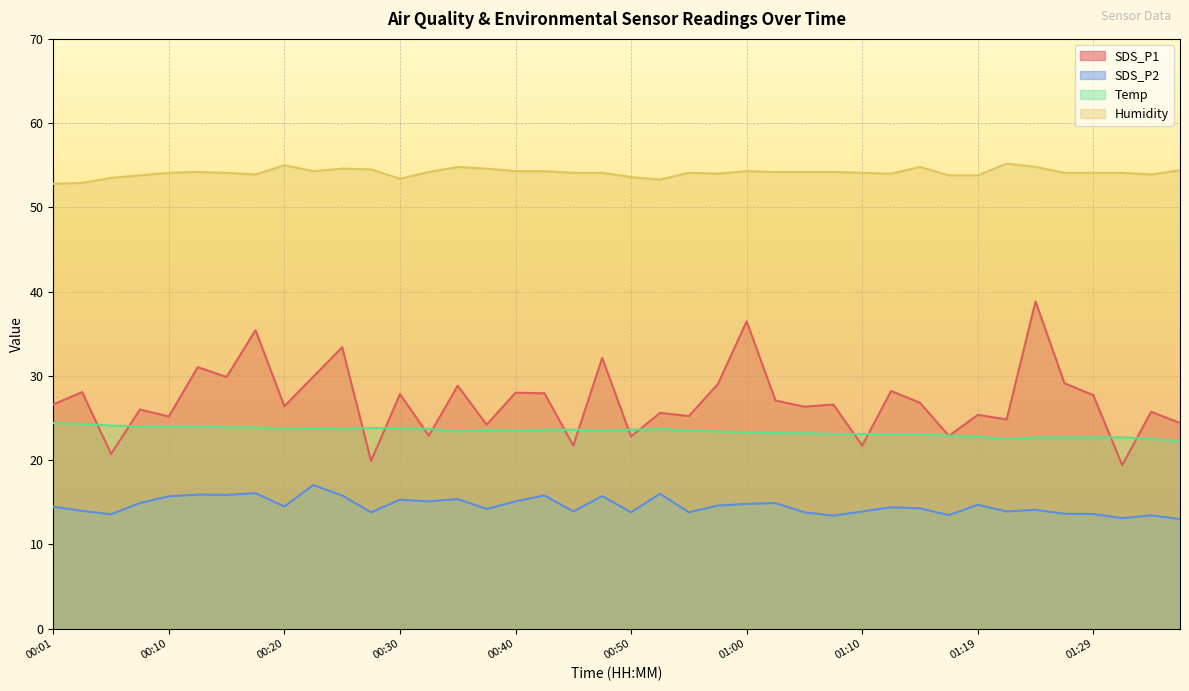

How many lines are shown in the chart?

4